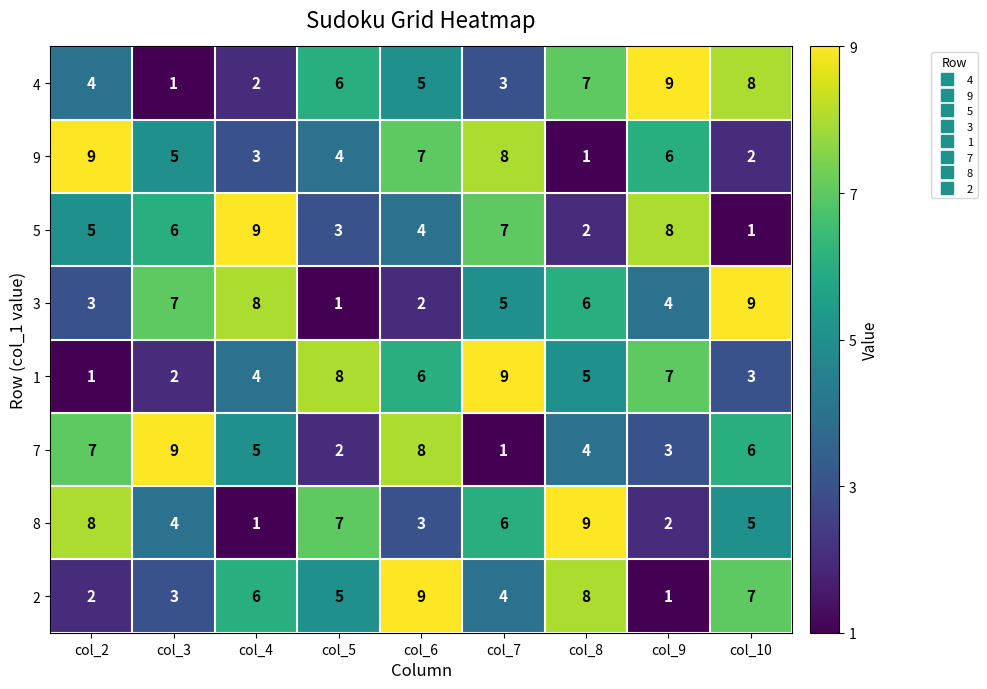

What is the maximum value shown in the chart?

9